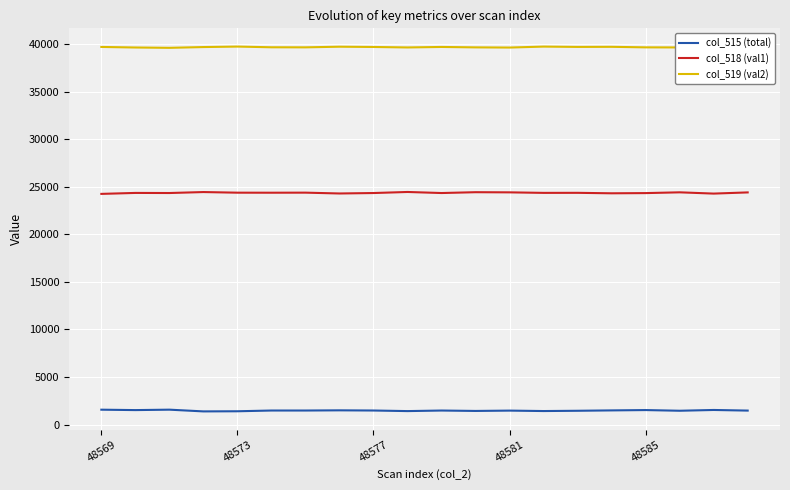

Is this an area chart (filled region under the line)?

No